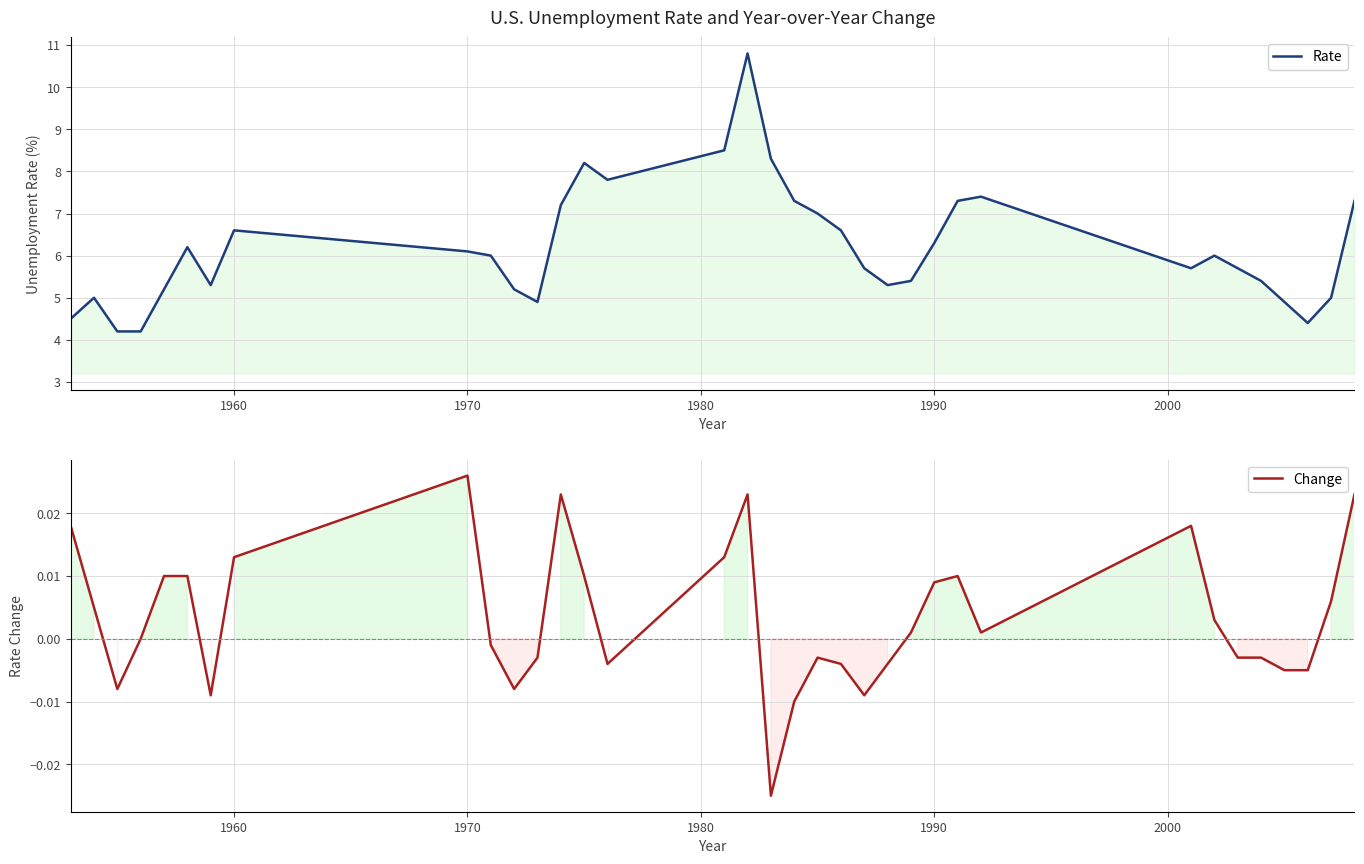

How many lines are shown in the chart?

2